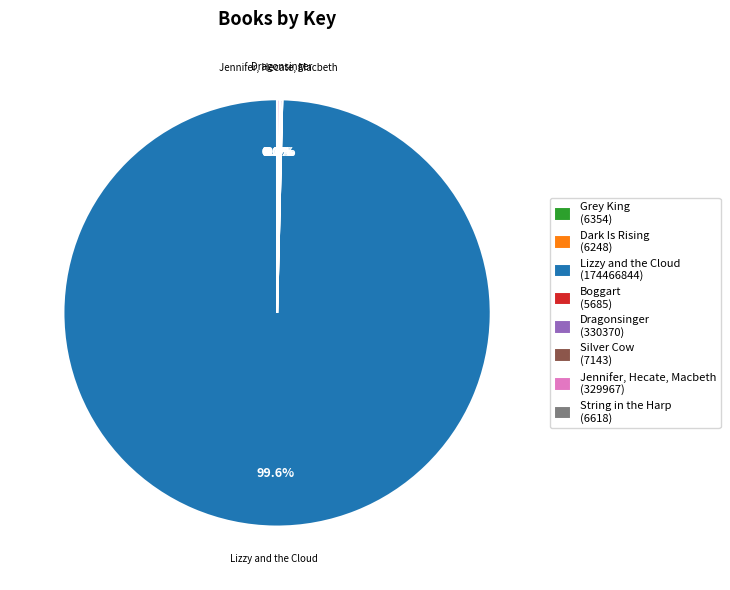

Is there a majority slice in this chart?

Yes